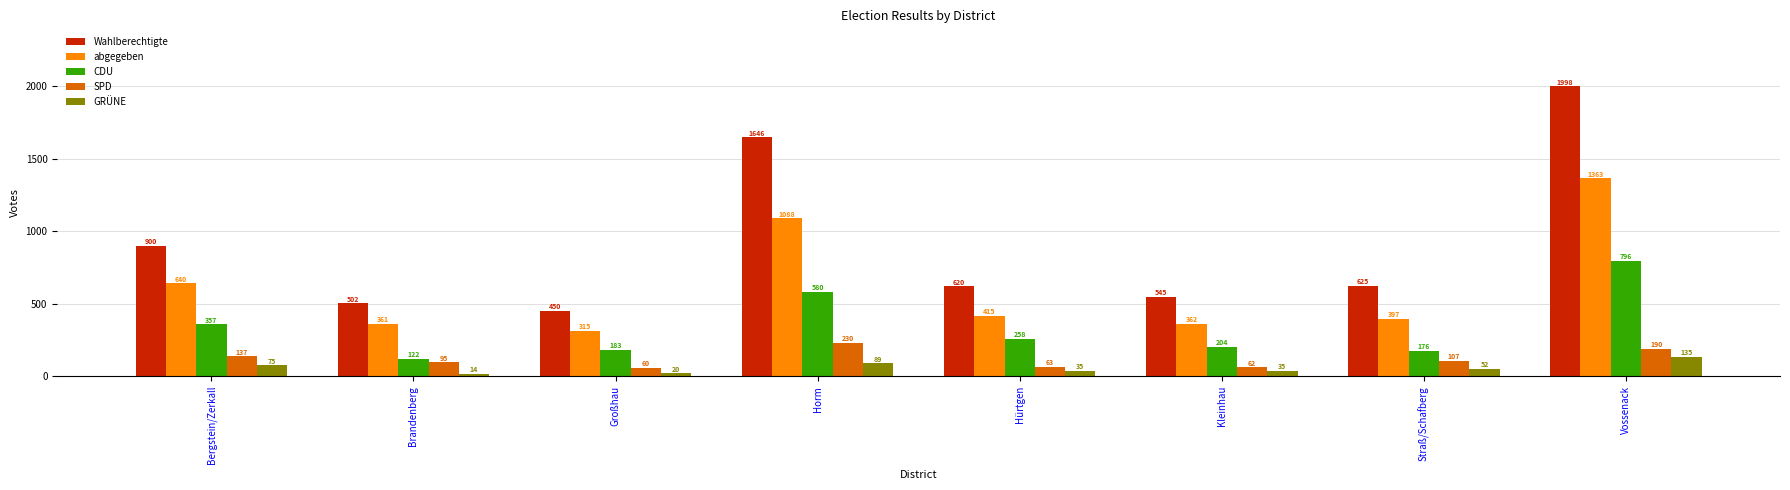

How many data points in abgegeben are less than 415?

4